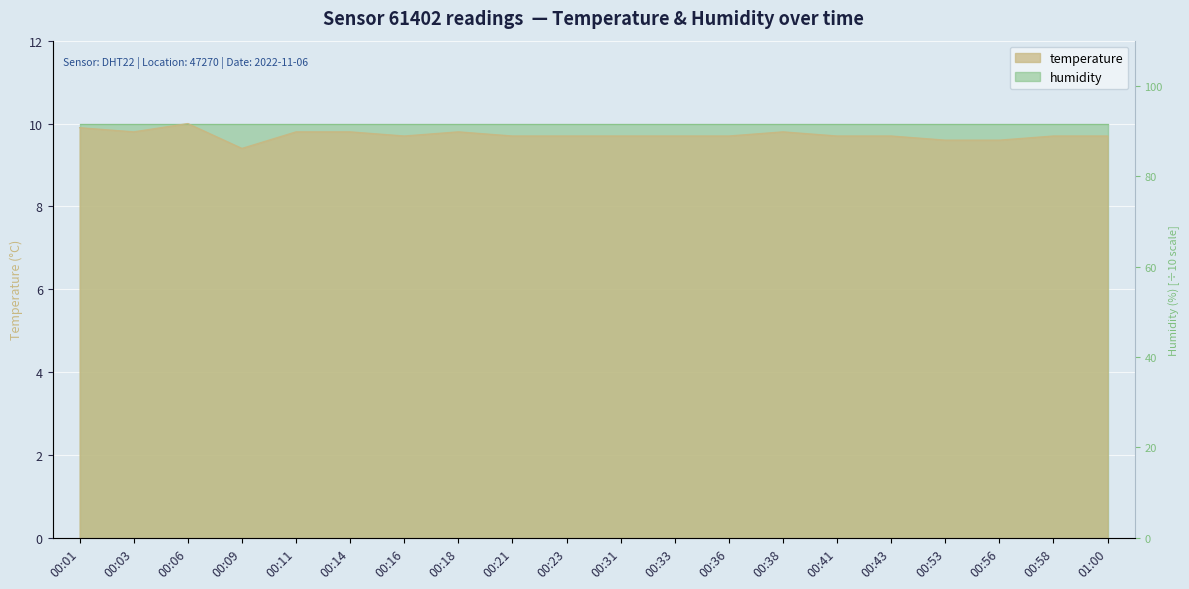

How many interior local peaks (higher than both neighbors) does the data have?

3